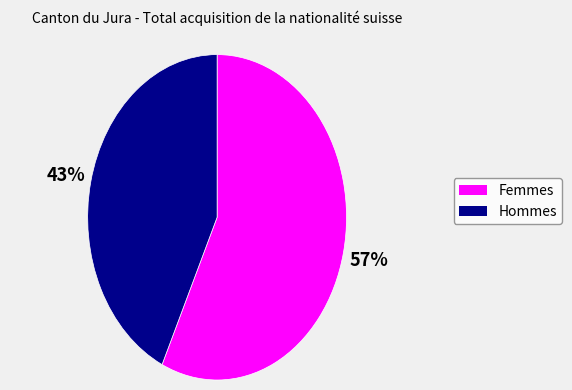

Does Femmes account for over 50% of the chart?

Yes